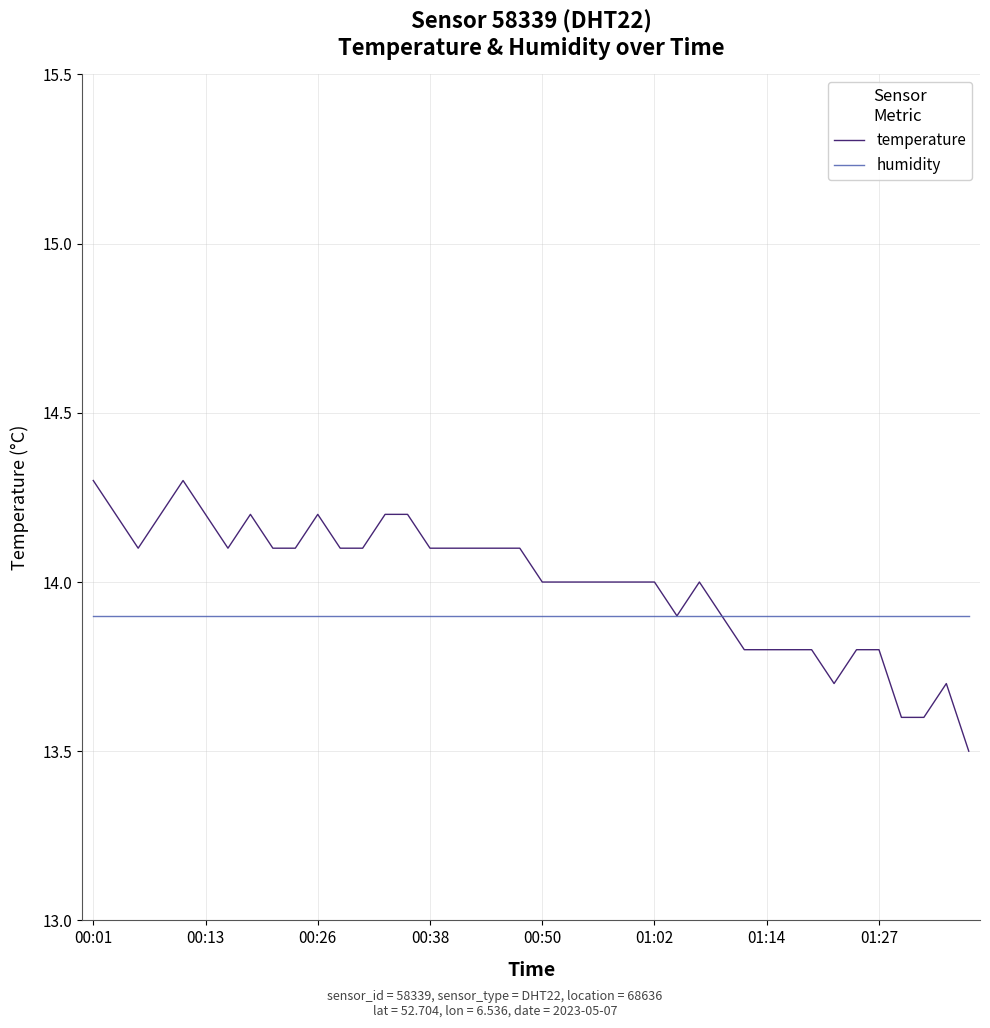

Rank the series by their maximum value, from lowest to highest.

humidity, temperature